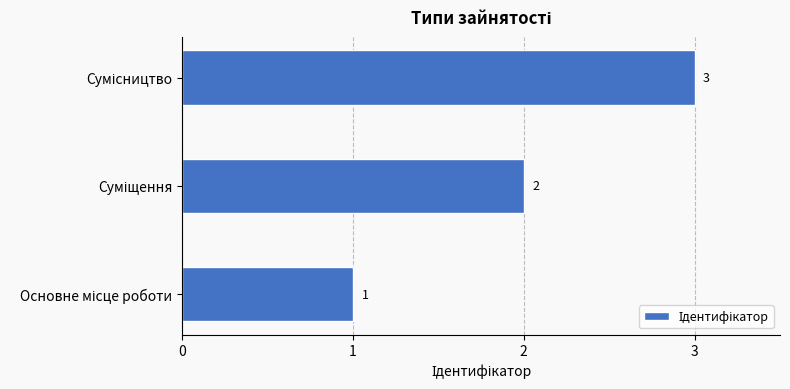

What is the sum of all values?

6